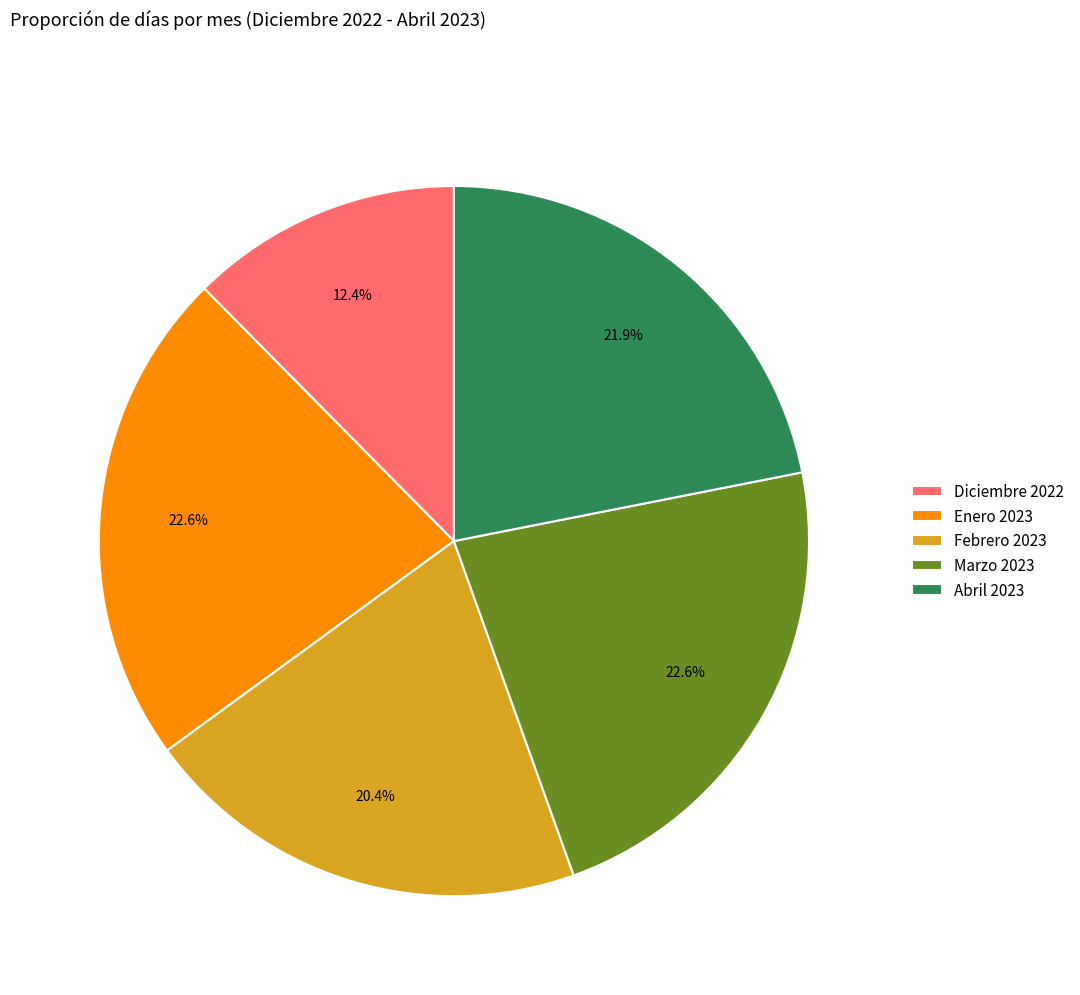

Is there any slice that represents more than half of the pie?

No